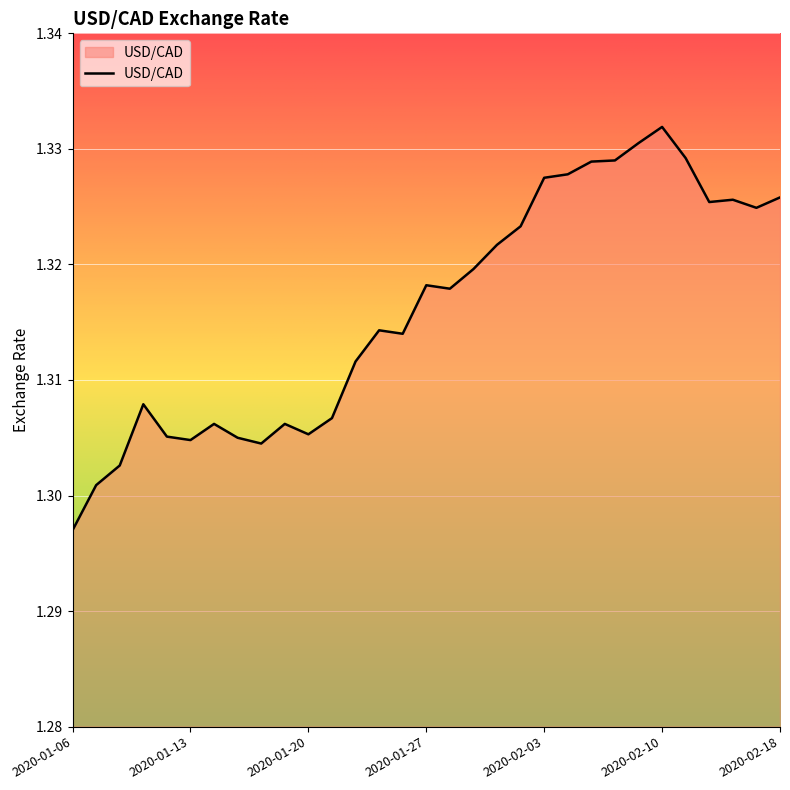

Count the values in the range 1 to 2.

31